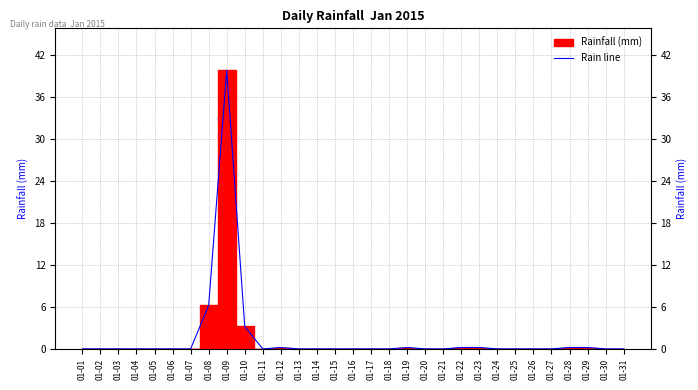

True or false: there are more than 2 points higher than both neighbors.

True